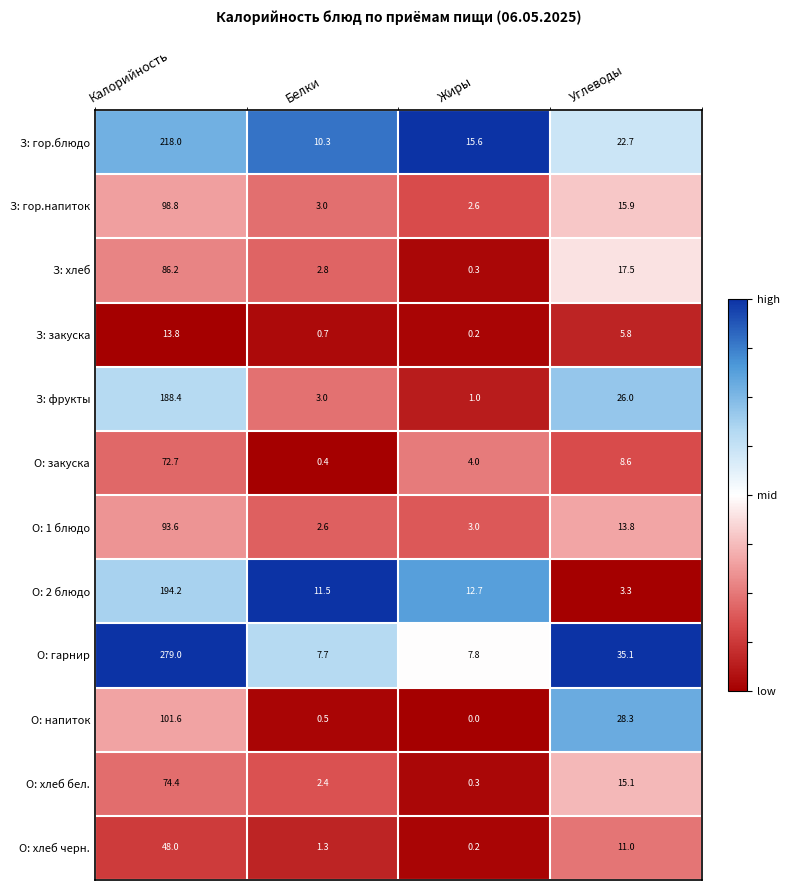

What is the average value of the О: гарнир series?

82.4